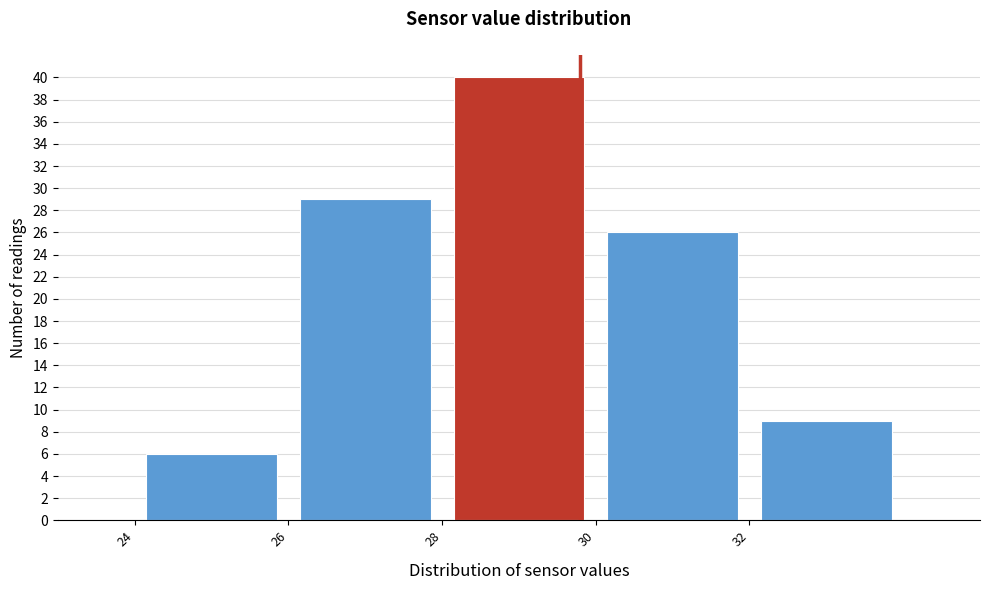

How tall is the bar that spans 24 to 26 on the x-axis? The values are not printed on the chart, so give them approximately, as read against the axis.

6